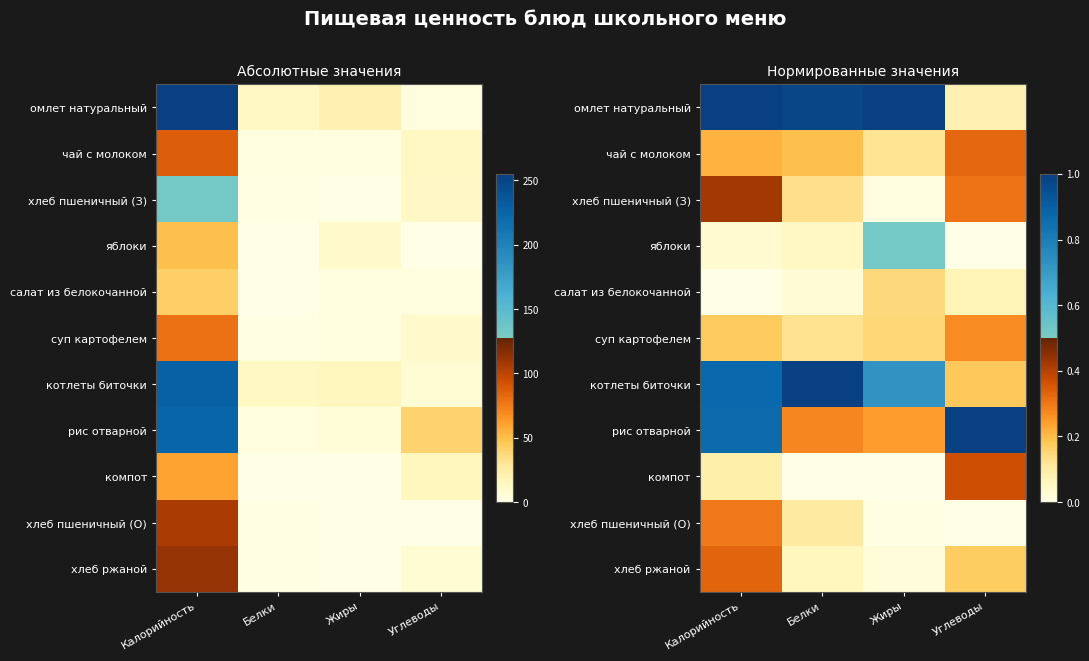

Is the value of омлет натуральный at Калорийность greater than the value of рис отварной at Углеводы?

Yes